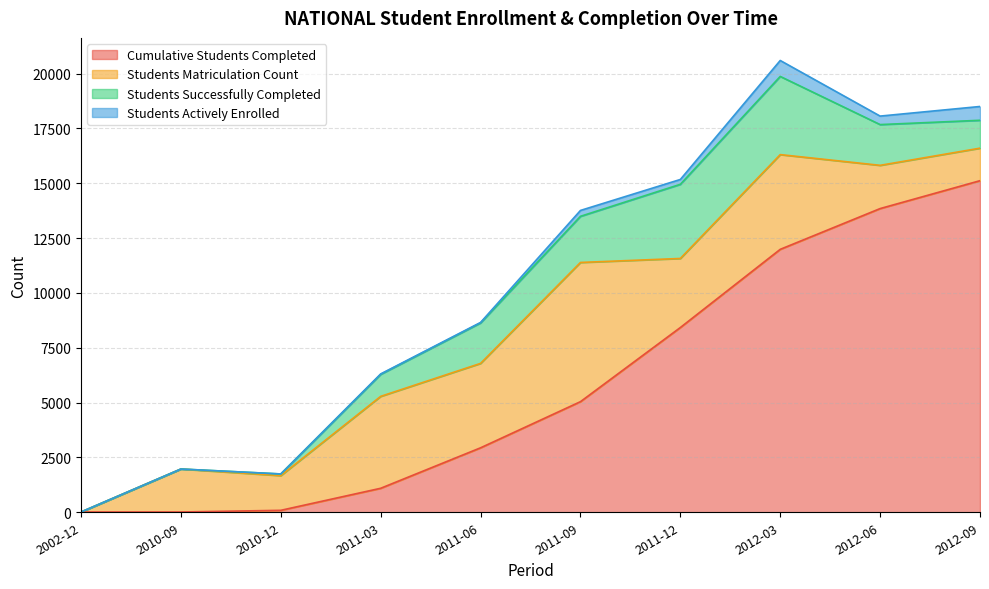

Which series has the largest total across all categories?

Cumulative Students Completed